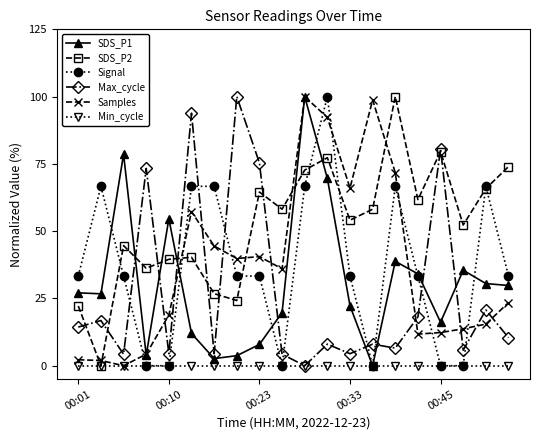

Count the number of data series in this chart.

6